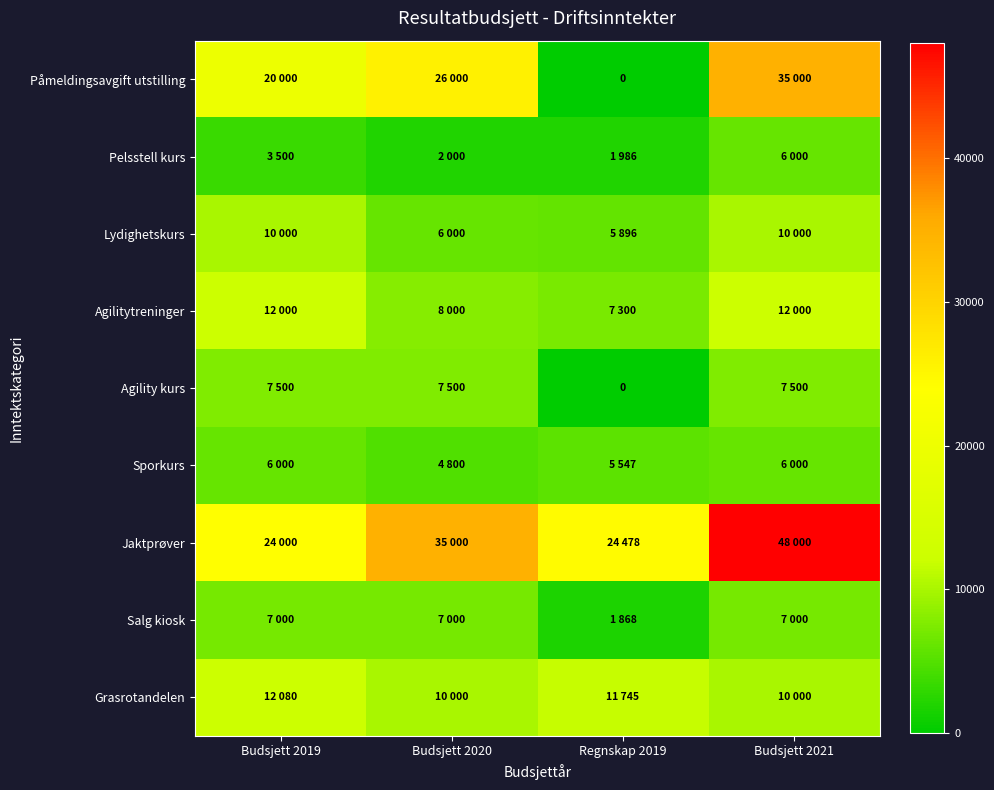

Rank the series by their maximum value, from lowest to highest.

Pelsstell kurs, Sporkurs, Salg kiosk, Agility kurs, Lydighetskurs, Agilitytreninger, Grasrotandelen, Påmeldingsavgift utstilling, Jaktprøver